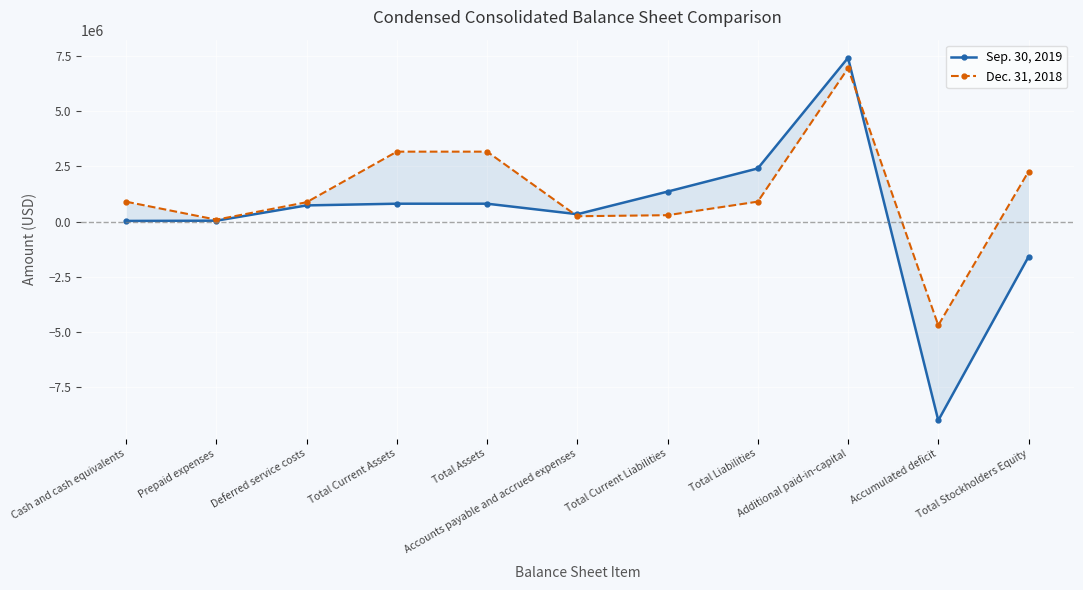

True or false: Dec. 31, 2018 and Sep. 30, 2019 intersect in this chart.

True